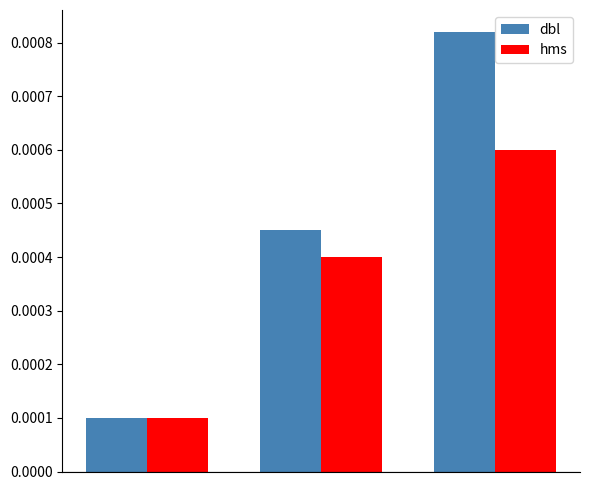

At how many categories does at least one series exceed 0?

3